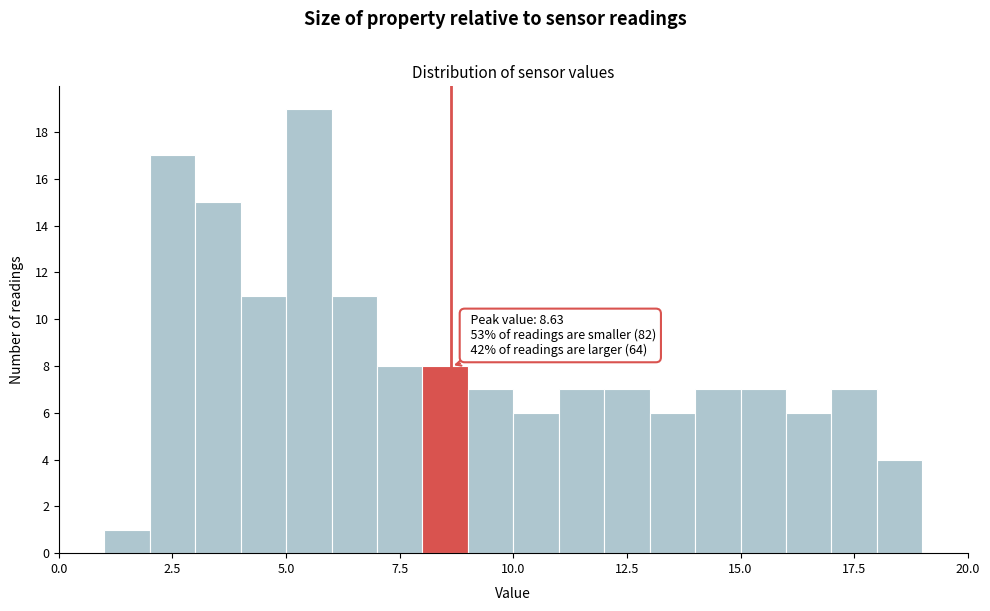

Read against the x-axis, roughly where is the centre of the tallest bar?

5.5